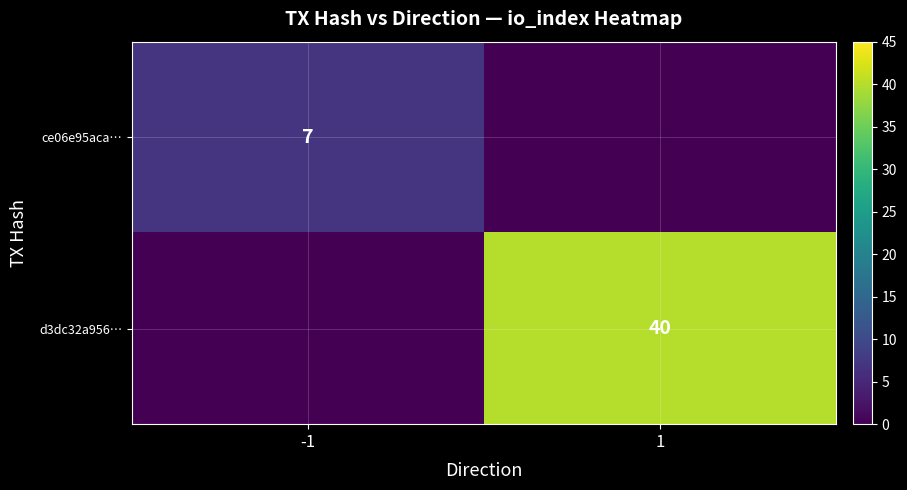

Is it true that ce06e95aca… equals 3 at -1?

False